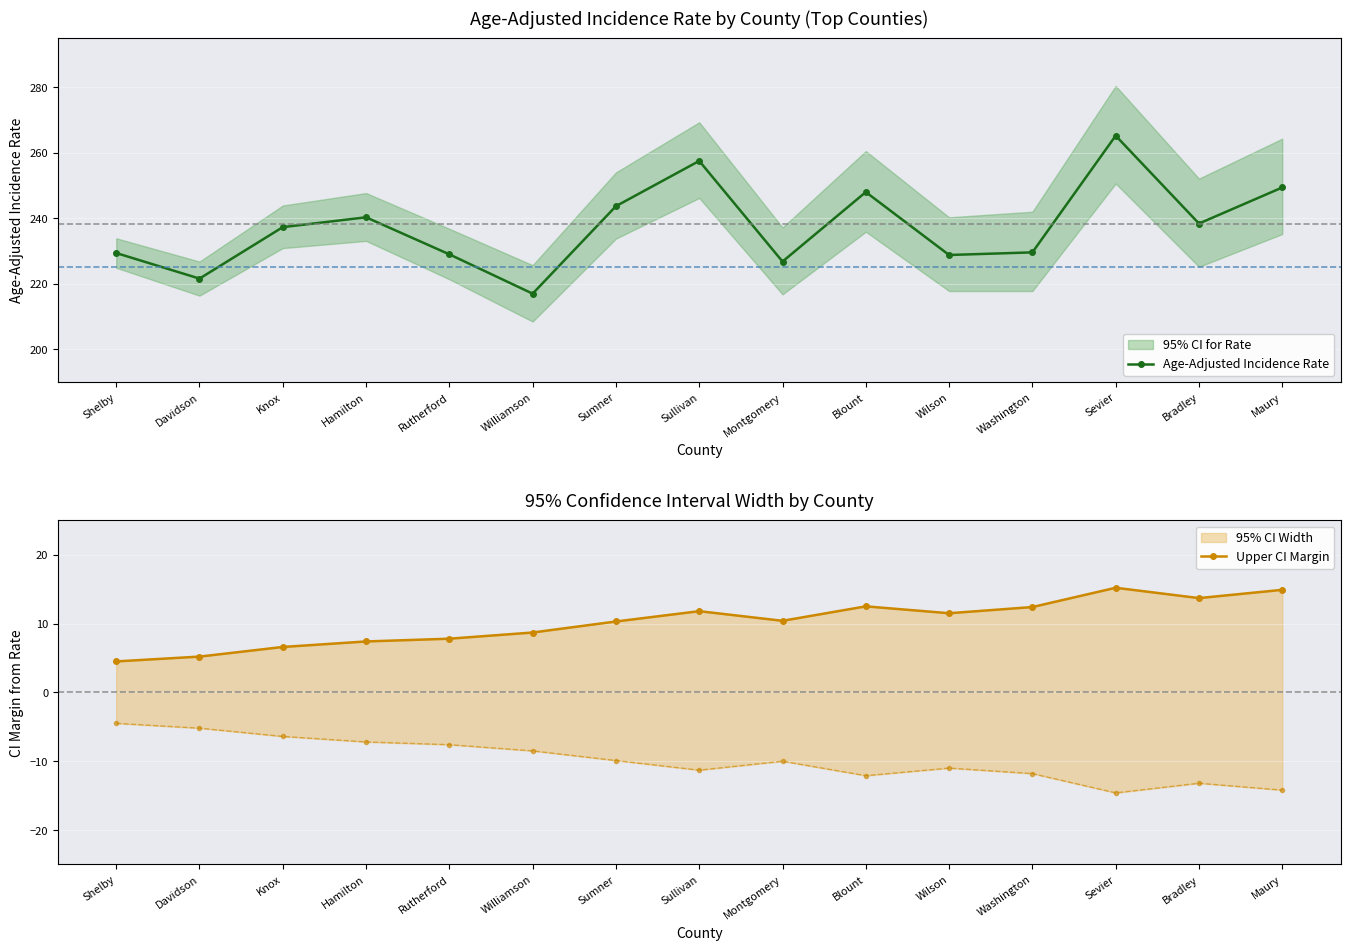

How many values in the Upper CI Margin series exceed 10?

9